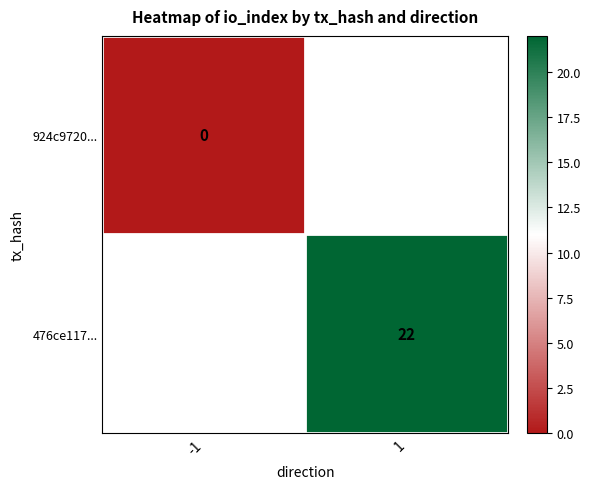

The value of 476ce117... at 1 is 6. True or false?

False